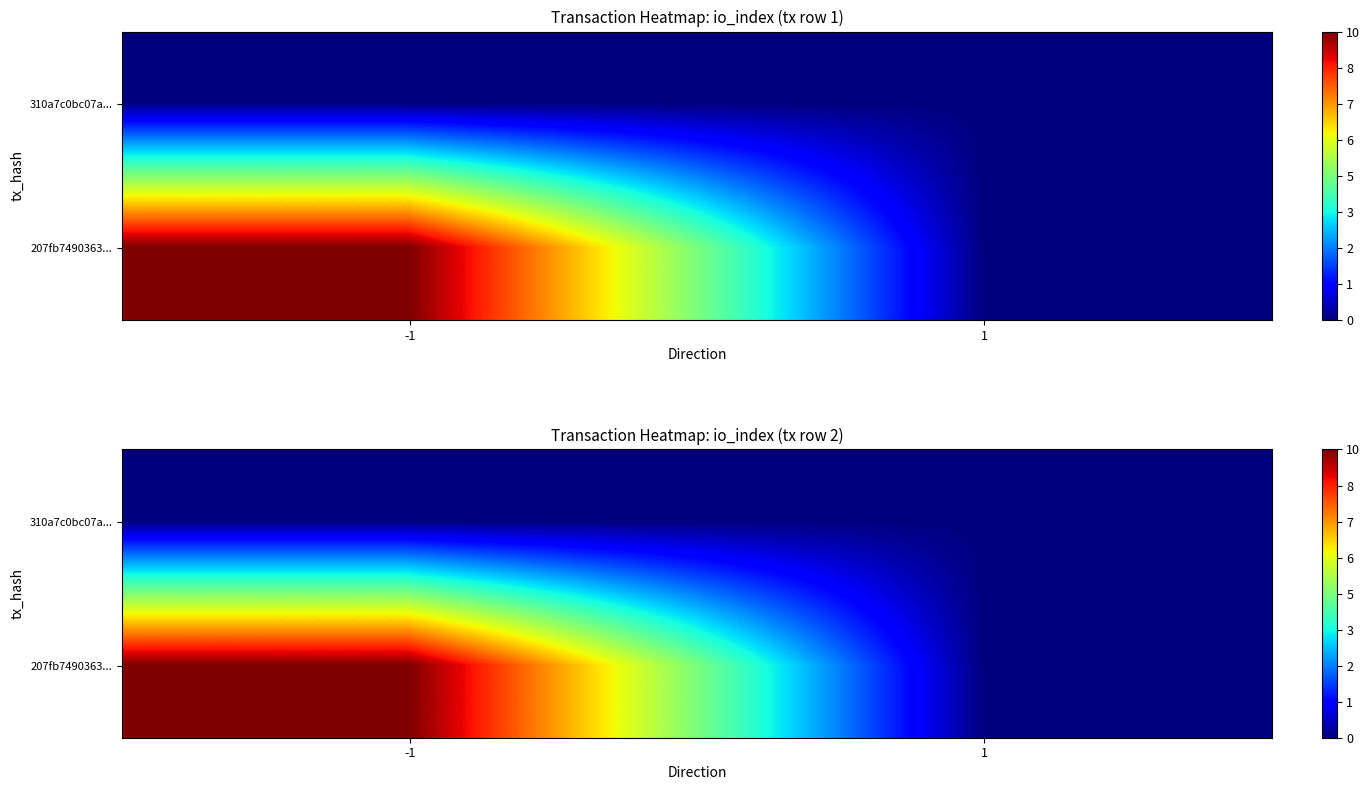

Is the value of 310a7c0bc07a... at 1 greater than the value of 207fb7490363... at -1?

No